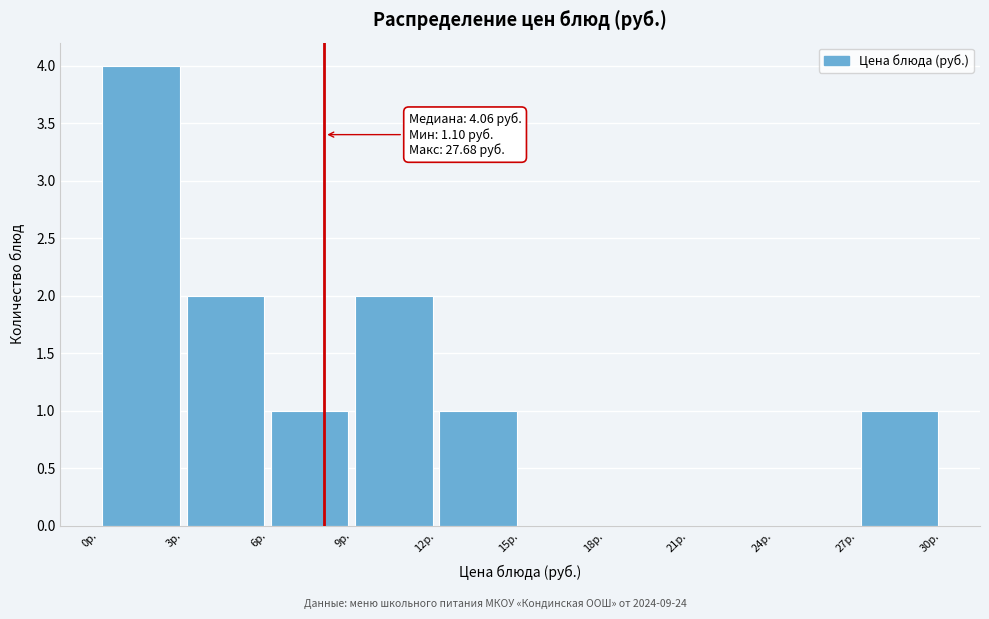

Over which range of the x-axis is the bar tallest?

0 to 3